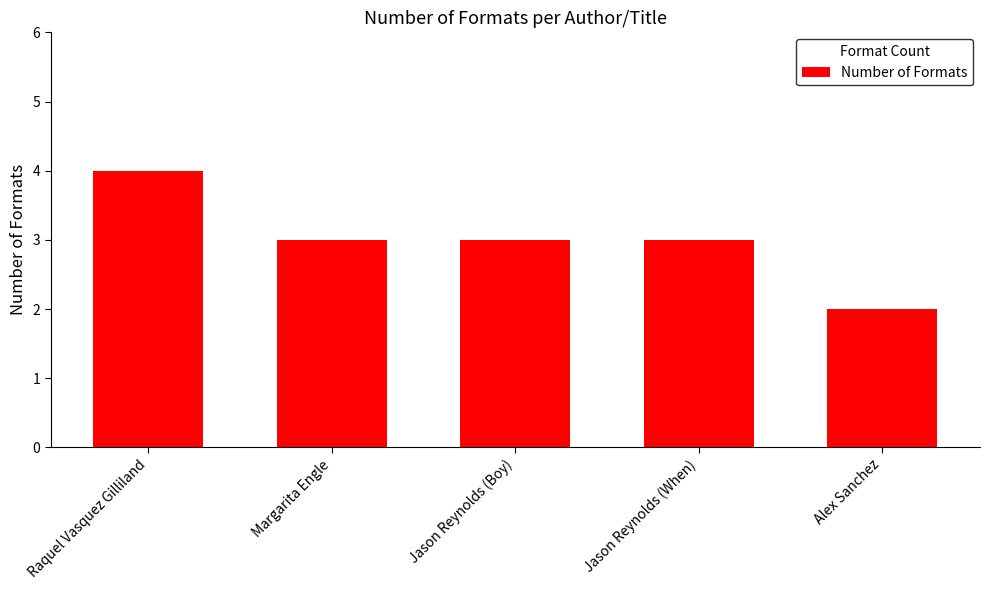

Between Raquel Vasquez Gilliland and Alex Sanchez, which is larger?

Raquel Vasquez Gilliland